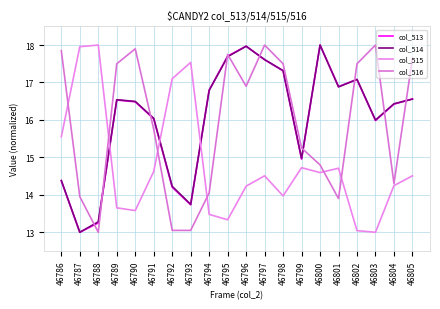

How many lines are shown in the chart?

4